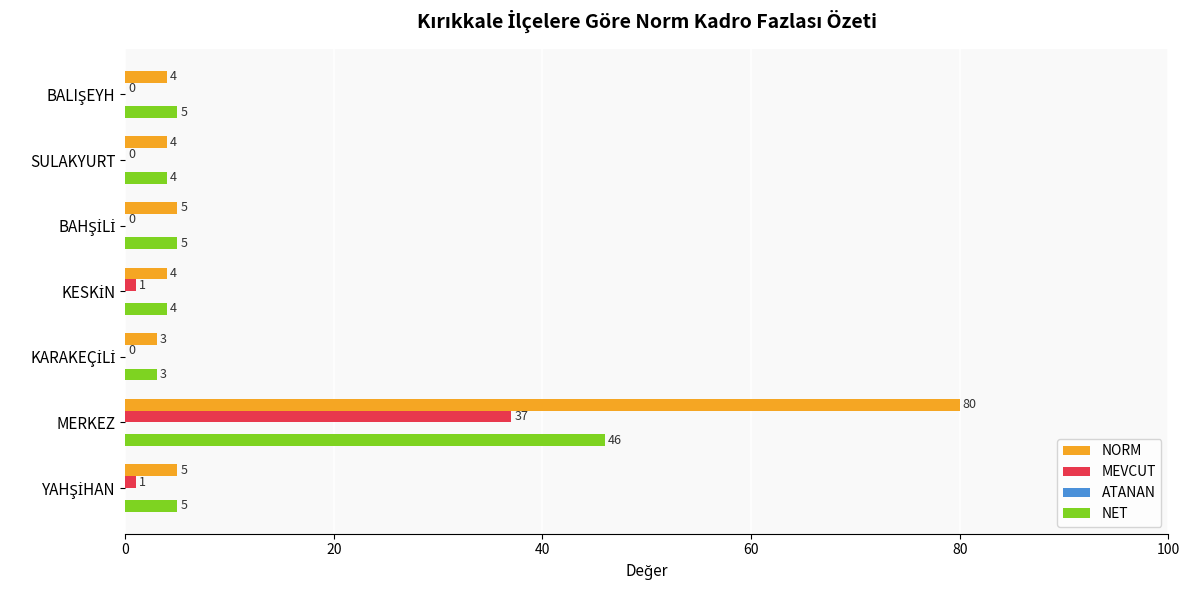

Which series has the largest total across all categories?

NORM